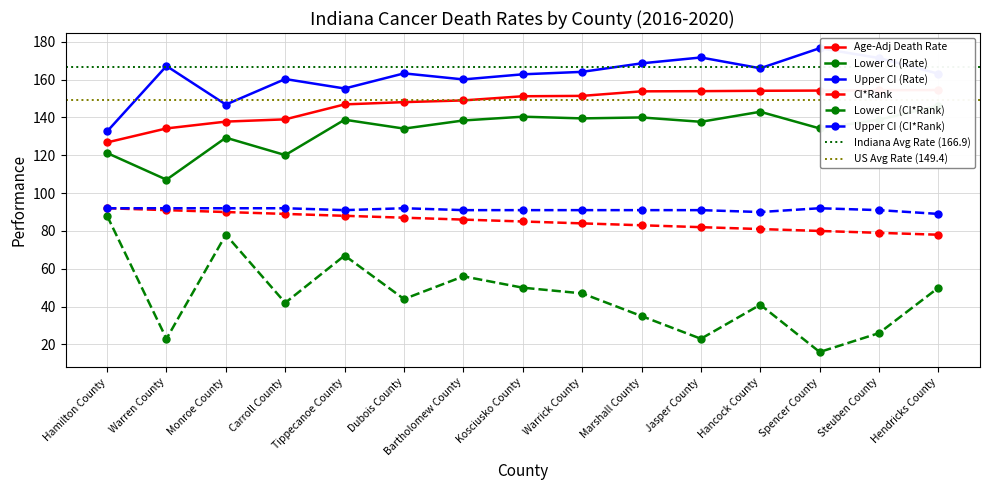

Is it true that Lower CI (Rate) equals 107.1 at Warren County?

True